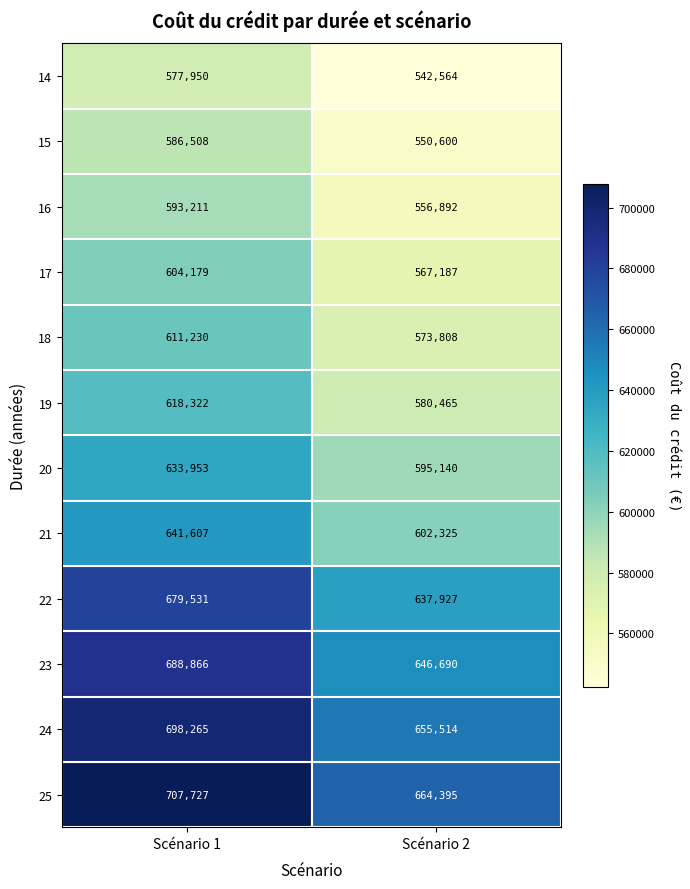

How many categories are shown in the chart?

2